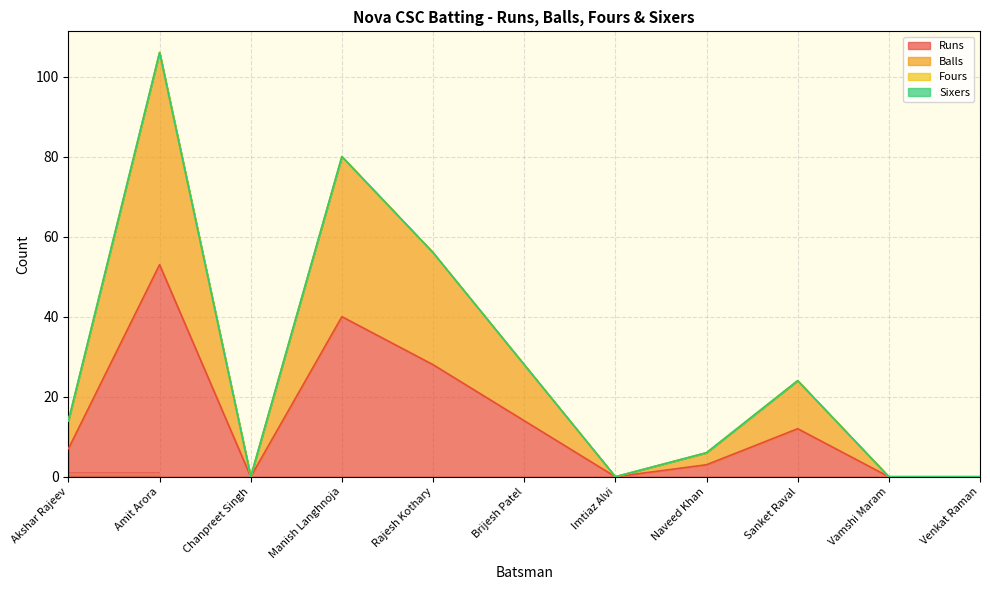

Reading left to right, what are all the values shown in this chart?

Runs: 7	53	0	40	28	14	0	3	12	0	0
Balls: 14	106	0	80	56	28	0	6	24	0	0